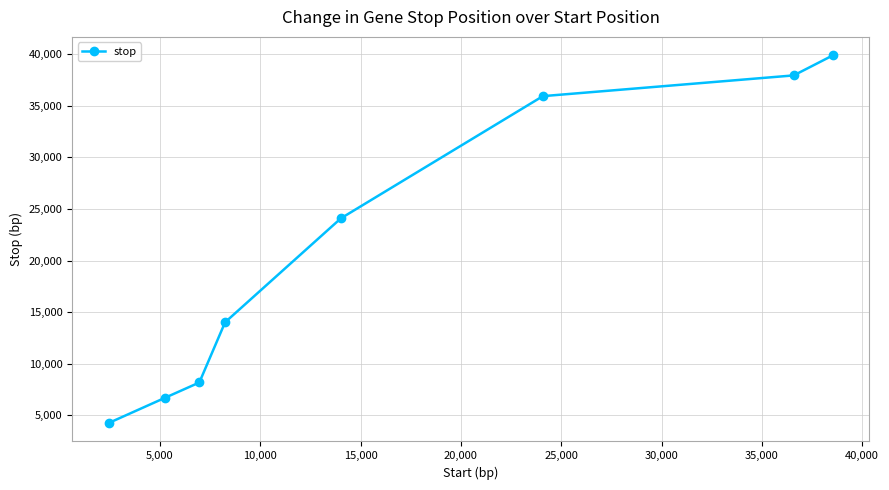

Reading left to right, list all the values displayed in this chart.

4264	6721	8190	14022	24089	35923	37932	39881